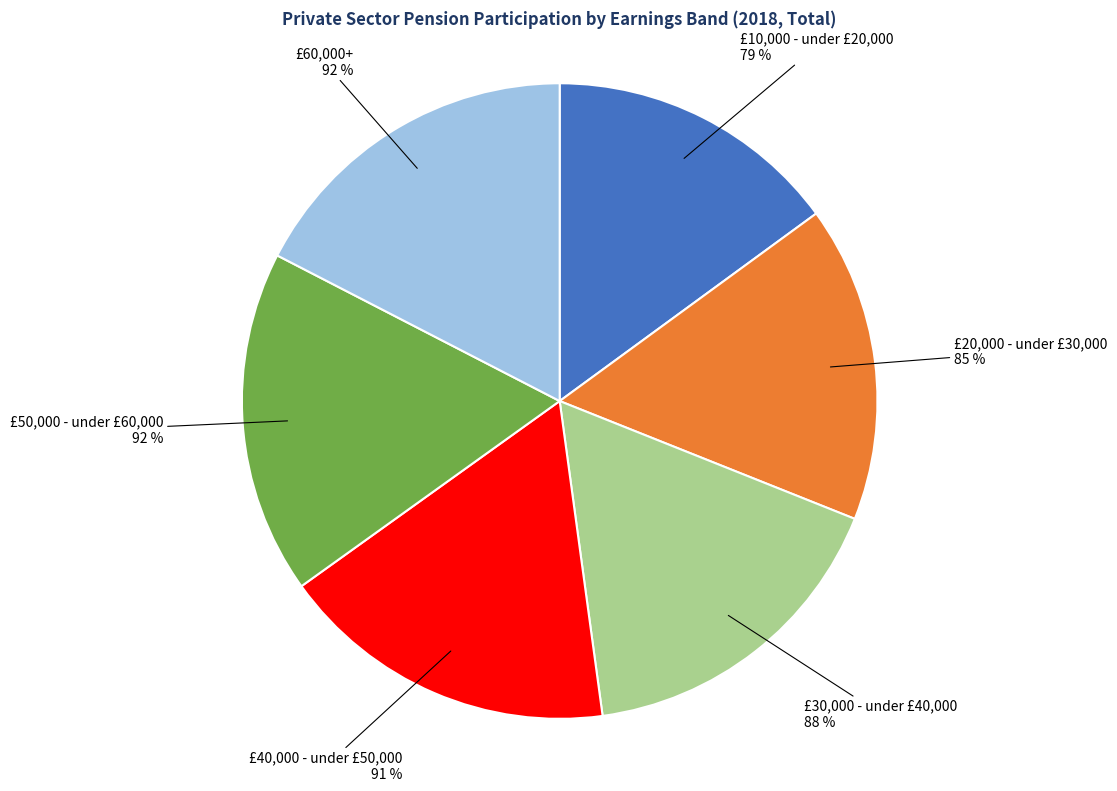

To the nearest percent, what is the combined percentage of £60,000+ and £50,000 - under £60,000?

35%